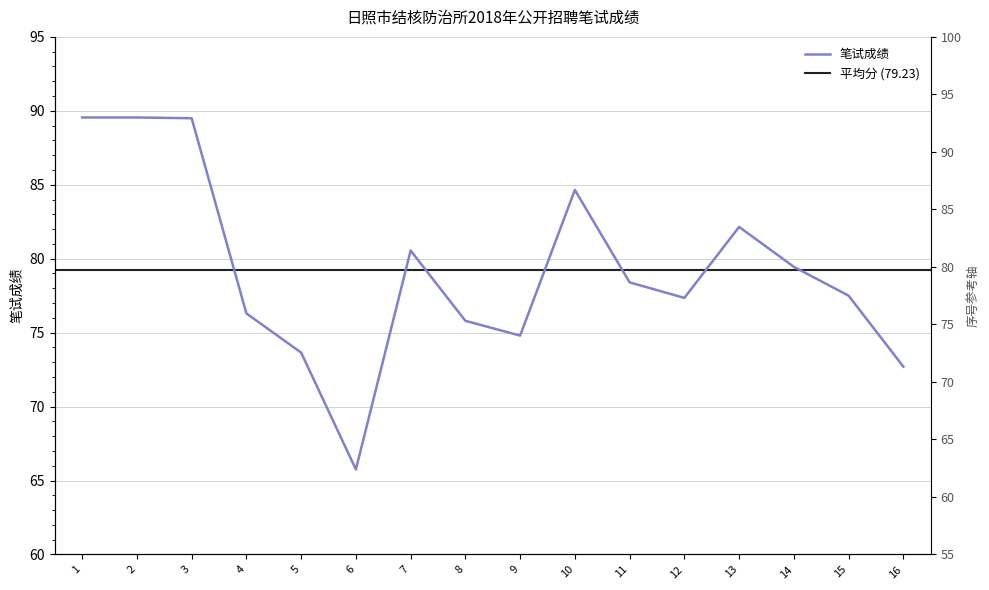

How many points are higher than both their immediate neighbors (excluding endpoints)?

3